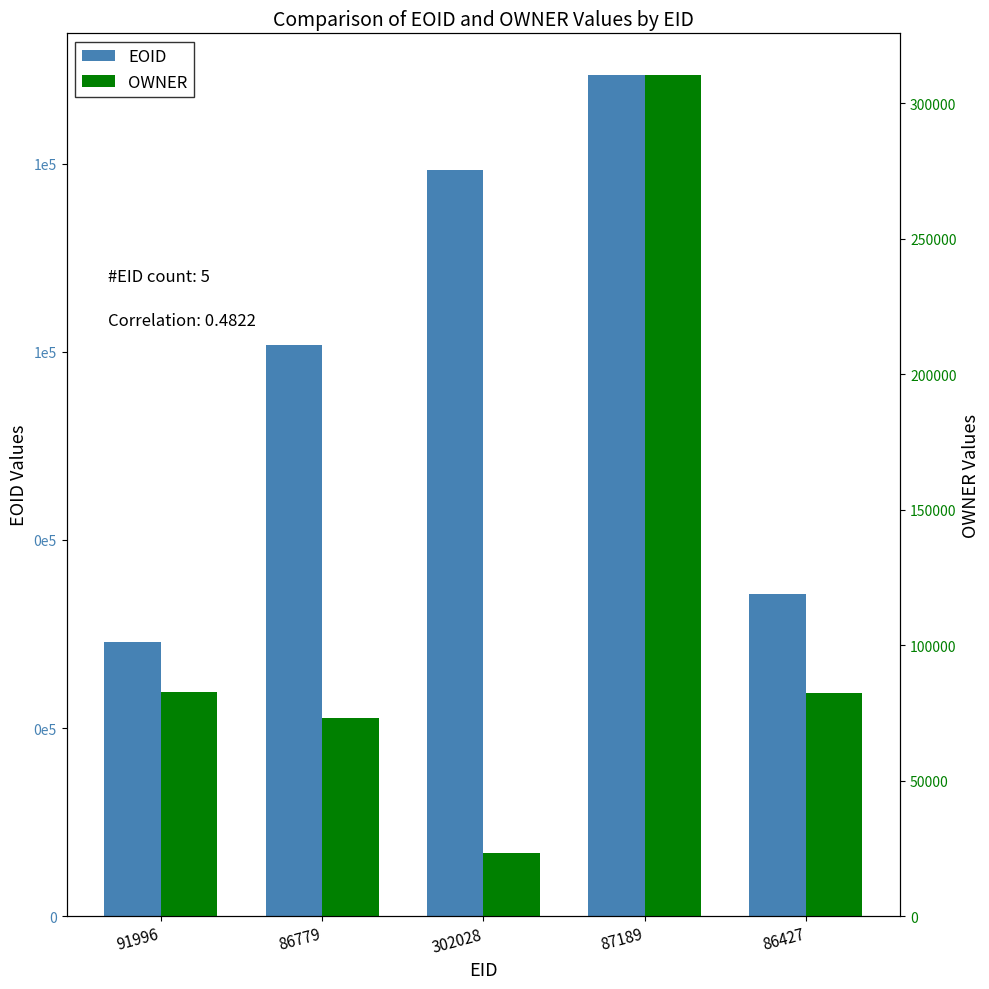

List the series in order of their peak value, lowest first.

OWNER, EOID